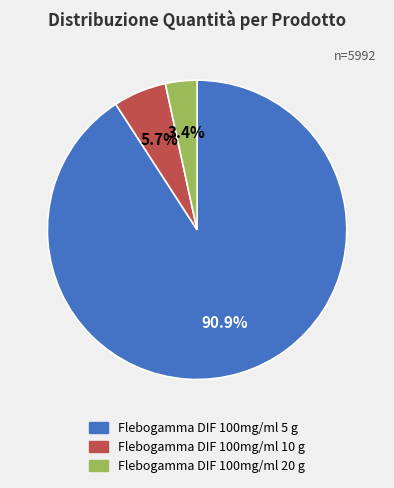

How much of the chart is everything except Flebogamma DIF 100mg/ml 5 g?

9.1%